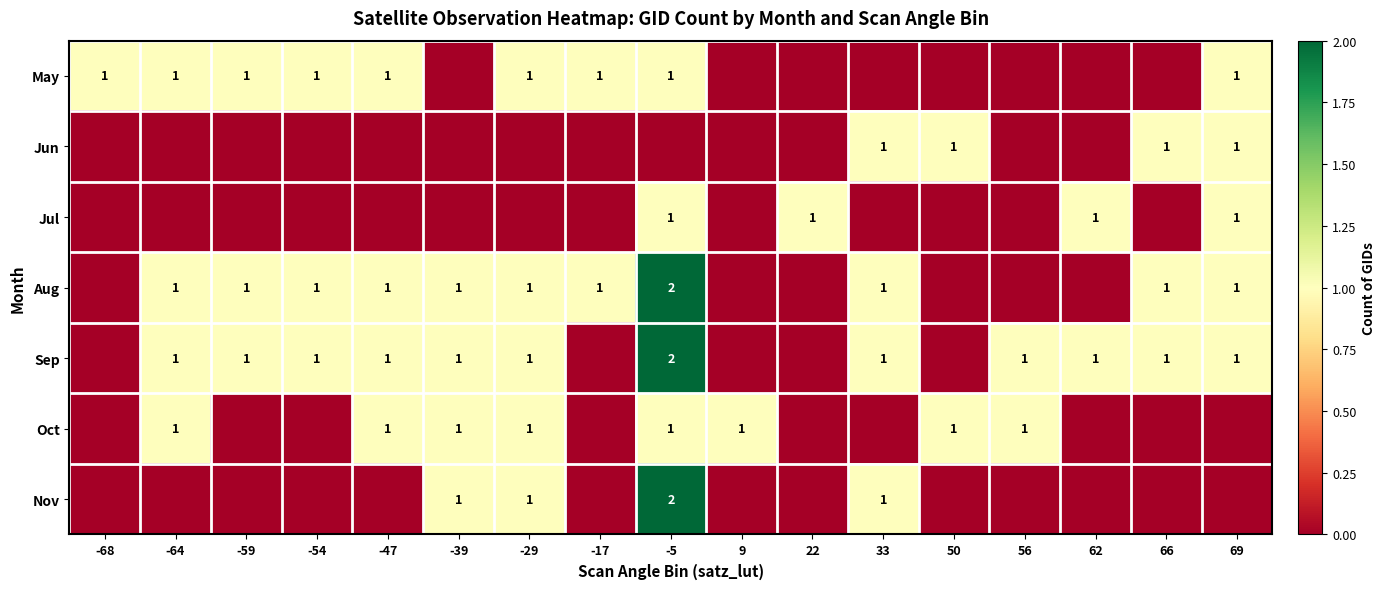

The value of Sep at -39 is 1. True or false?

True